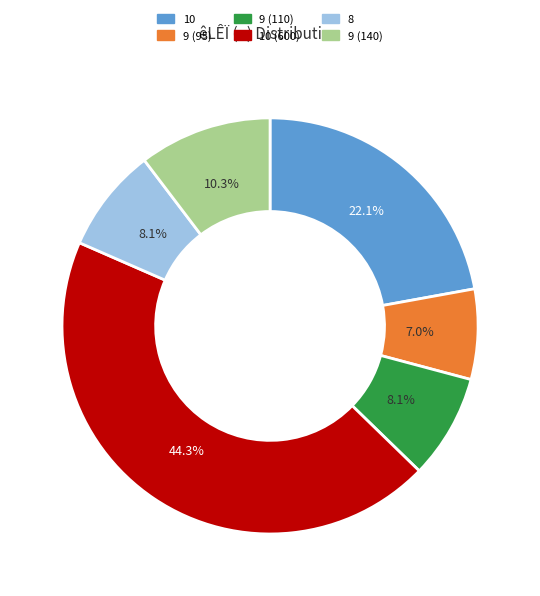

Does any single category account for the majority?

No